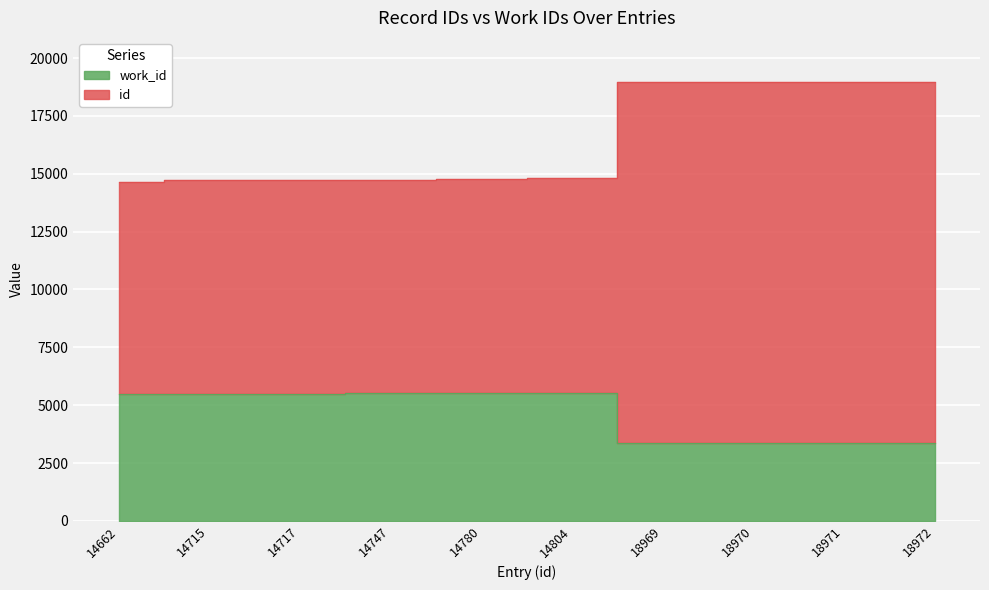

What is the value of the id point at the 9th from the left?

18971